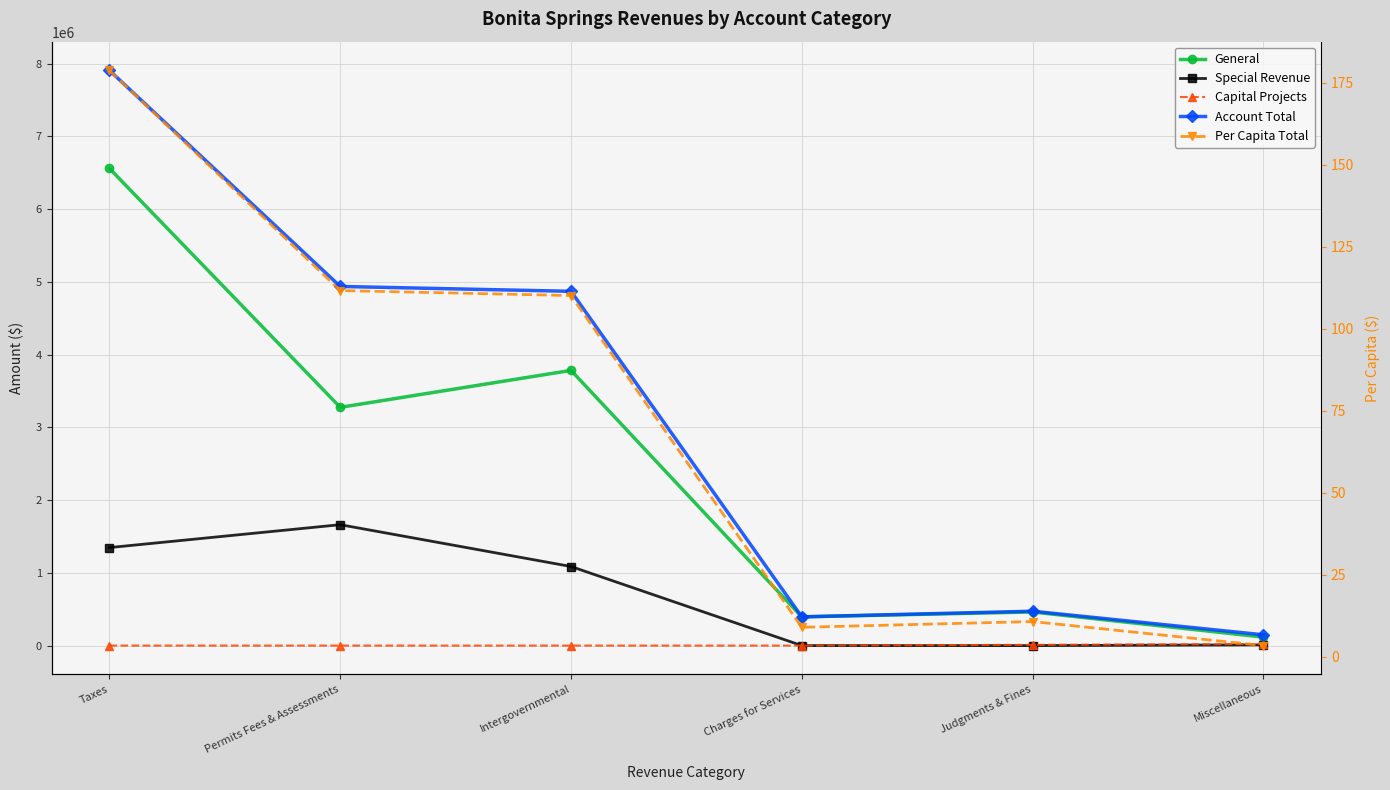

How many values in the General series exceed 3275491?

2